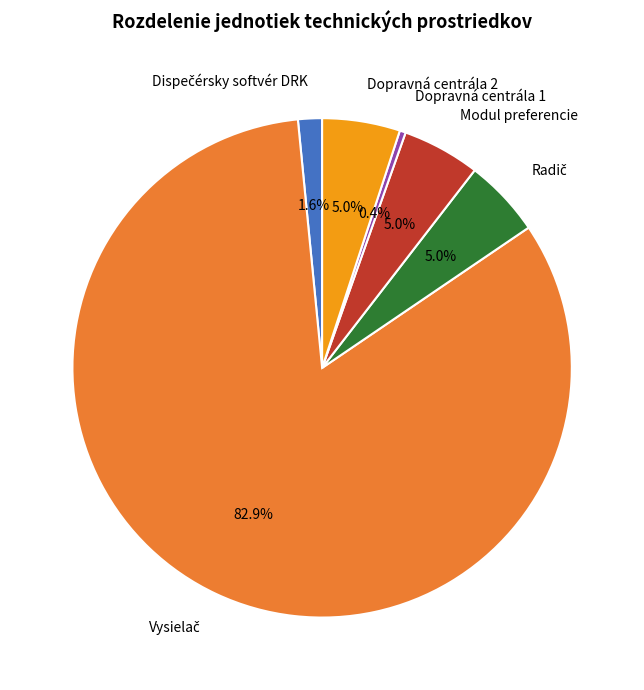

Is there any slice that represents more than half of the pie?

Yes